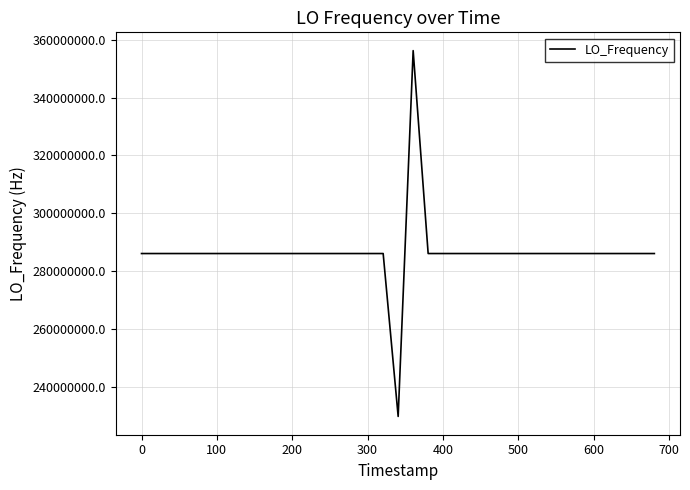

What is the difference between the maximum and minimum values?

126665173.1